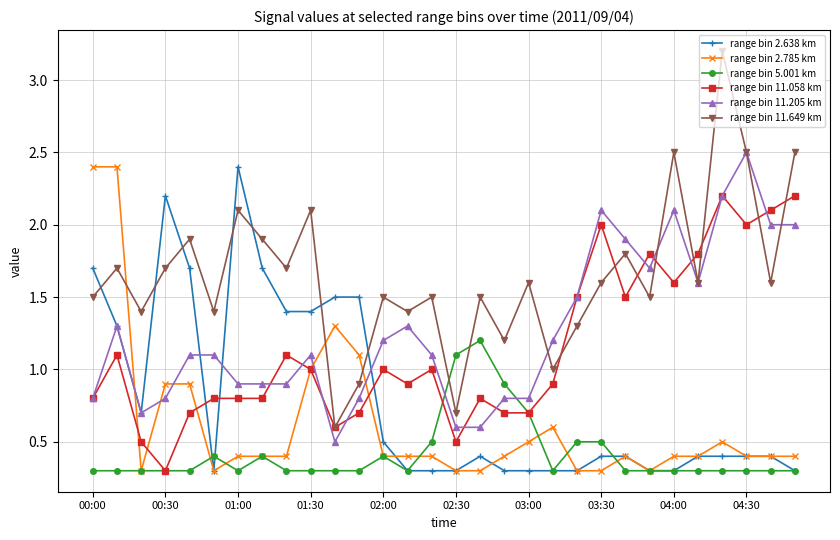

True or false: range bin 11.649 km and range bin 5.001 km cross at least once.

True